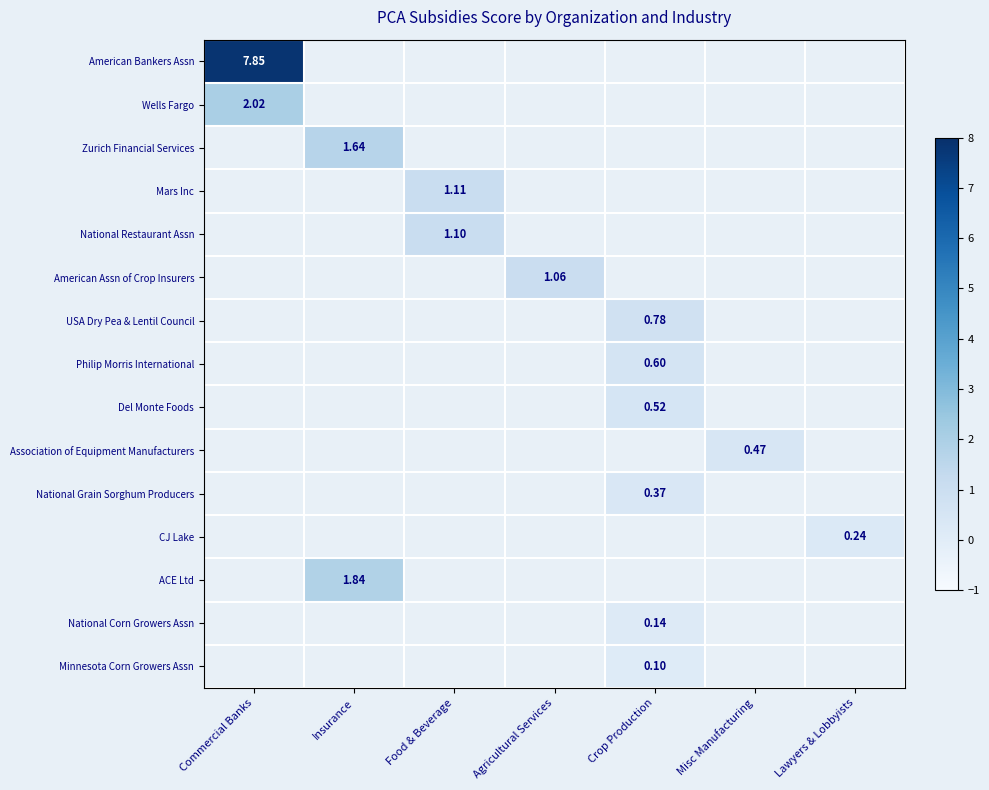

What is the minimum value for Wells Fargo?

2.0